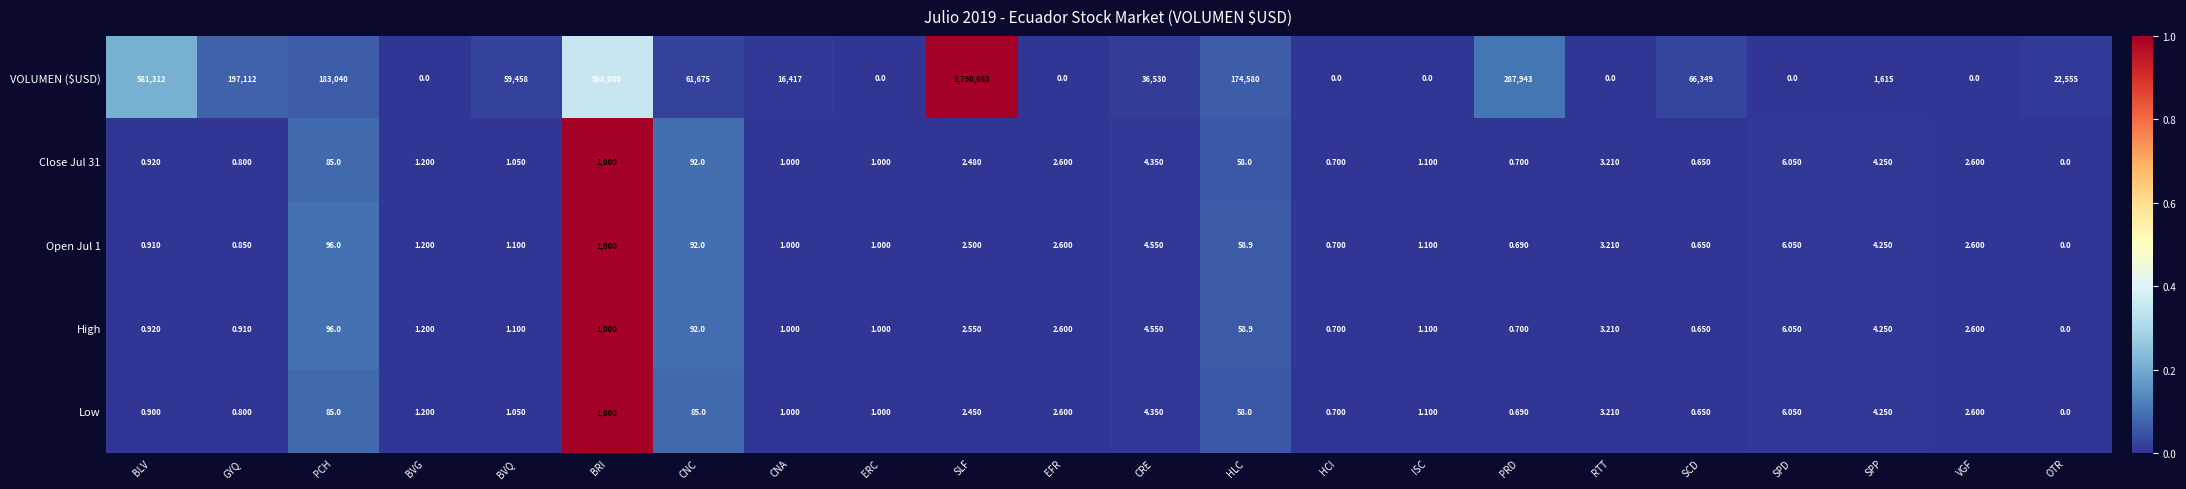

At which category is the sum across all series the highest?

SLF